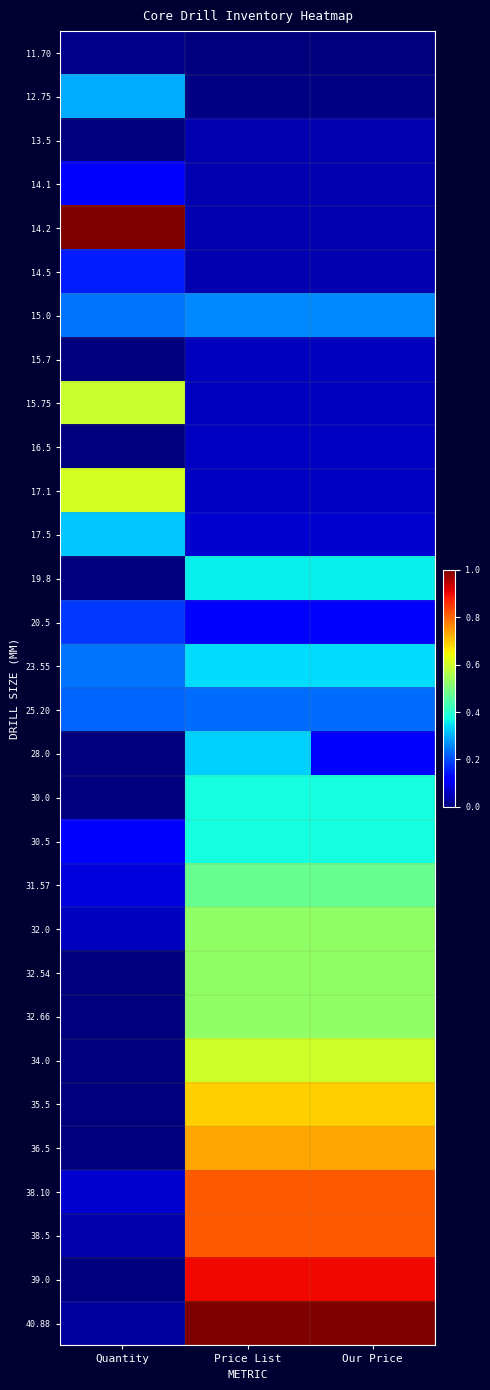

Which category has the lowest value across all series?

Price List